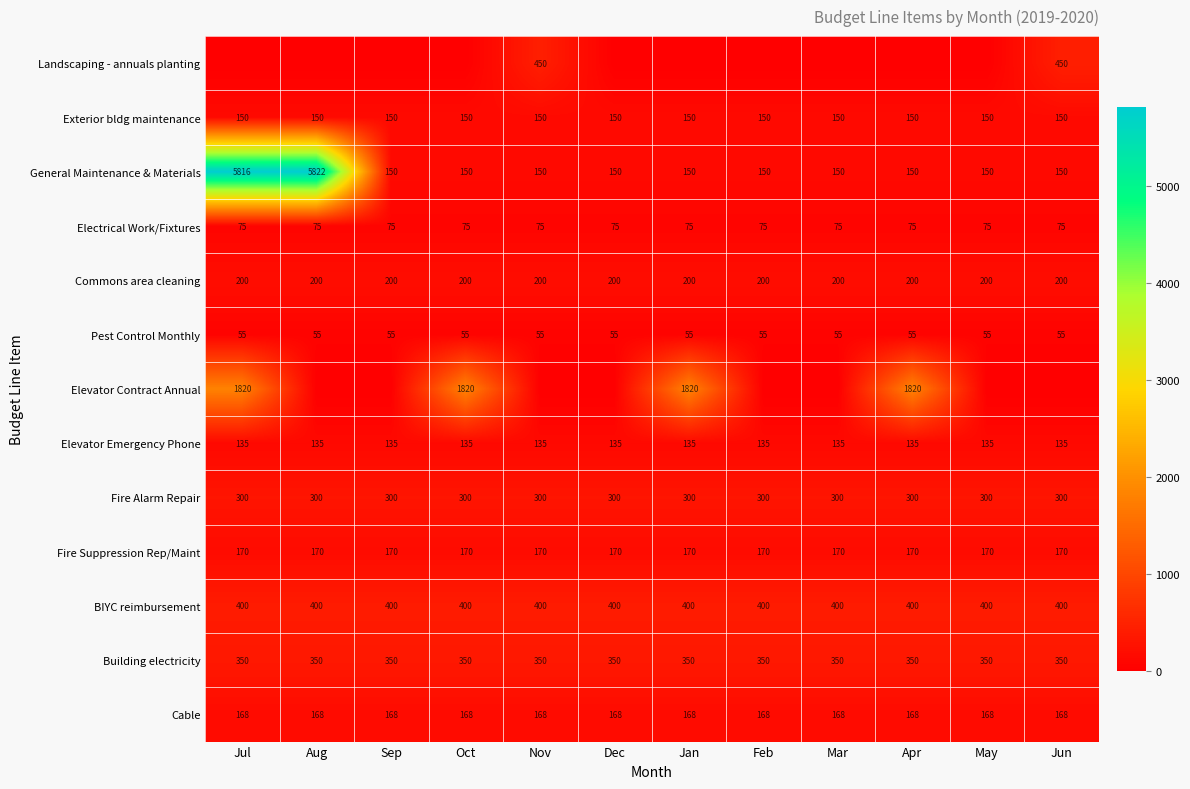

True or false: Elevator Emergency Phone has a value of 85 at Jun.

False